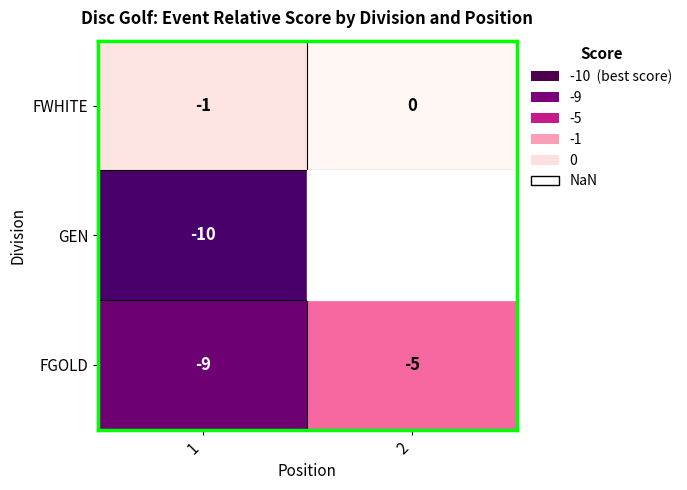

Is the value of GEN at 1 greater than the value of FGOLD at 2?

No